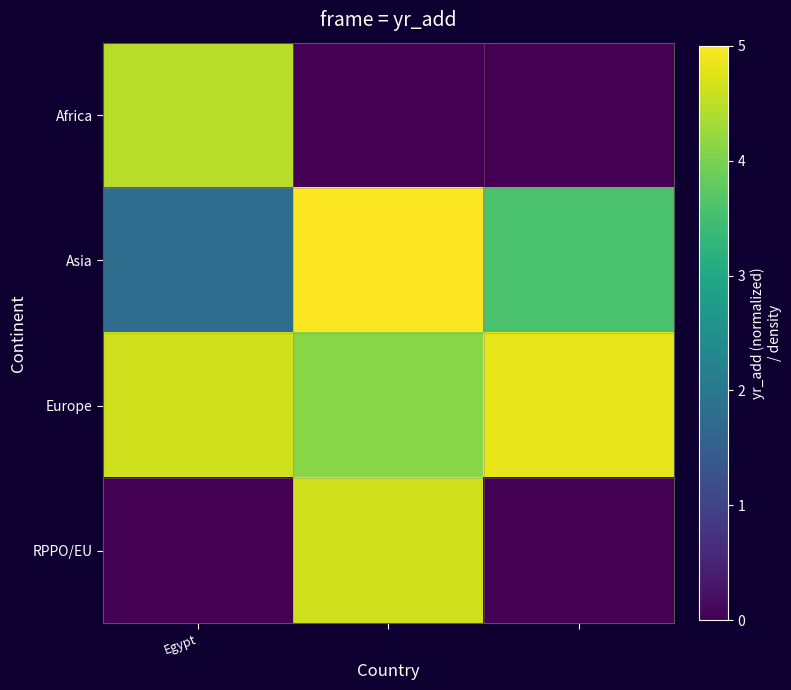

At which category is the sum across all series the highest?

1